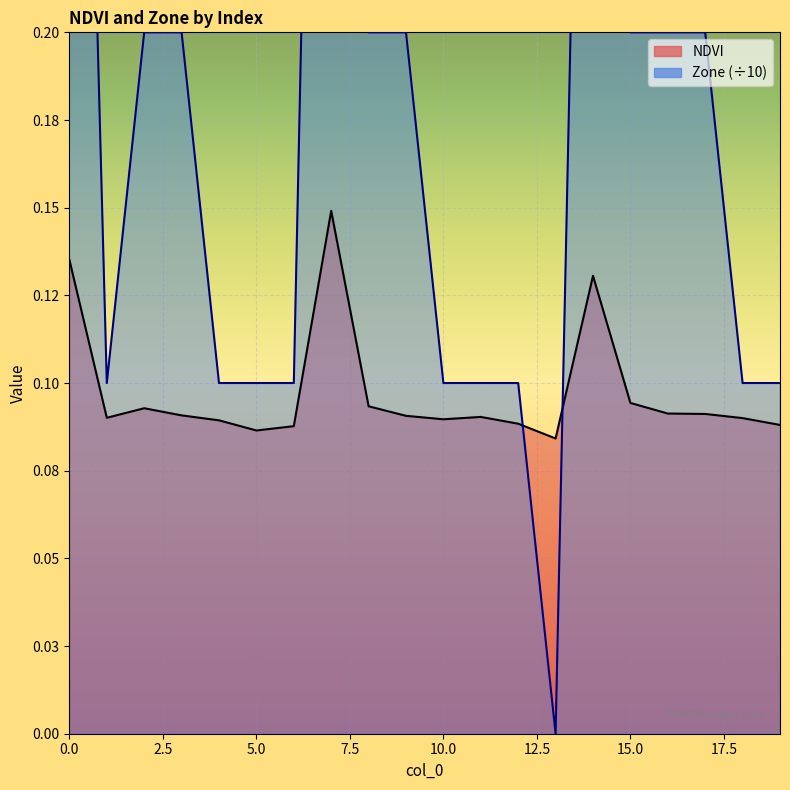

Rank the series by their maximum value, from highest to lowest.

Zone, NDVI